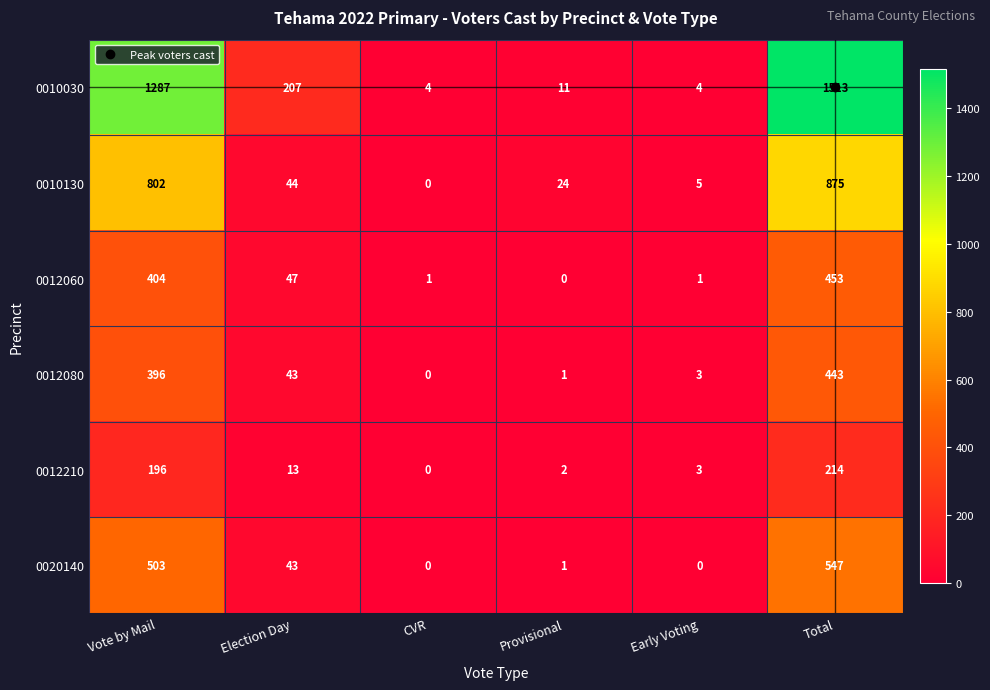

What is the maximum value shown in the chart?

1513